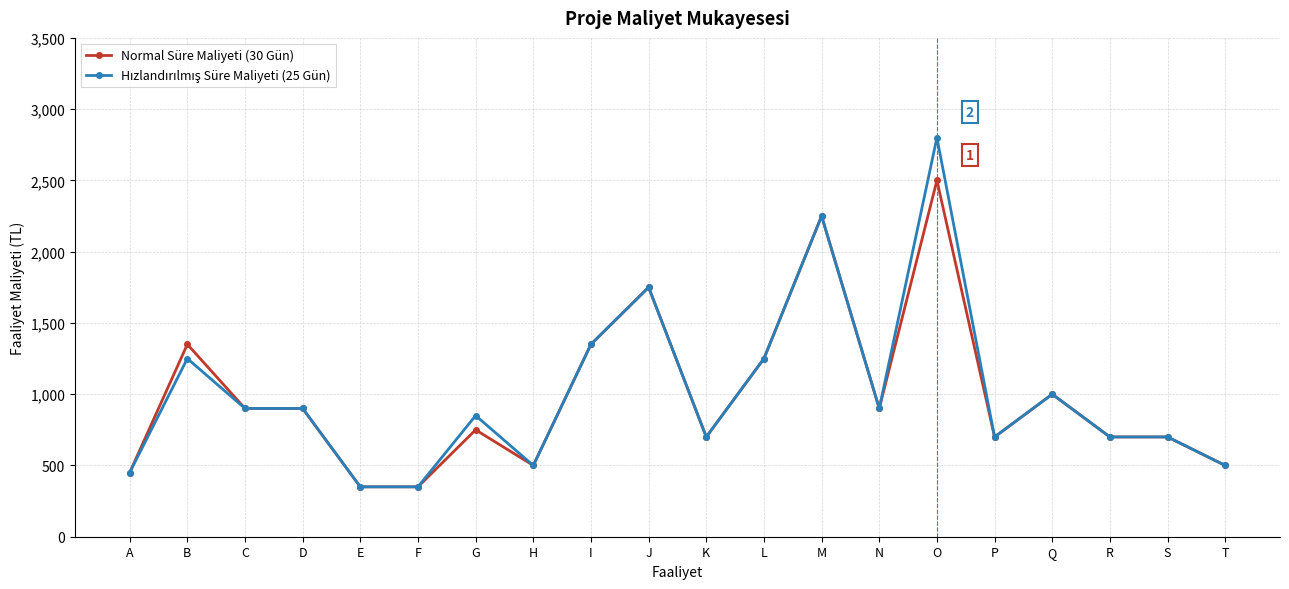

How many categories are shown in the chart?

20